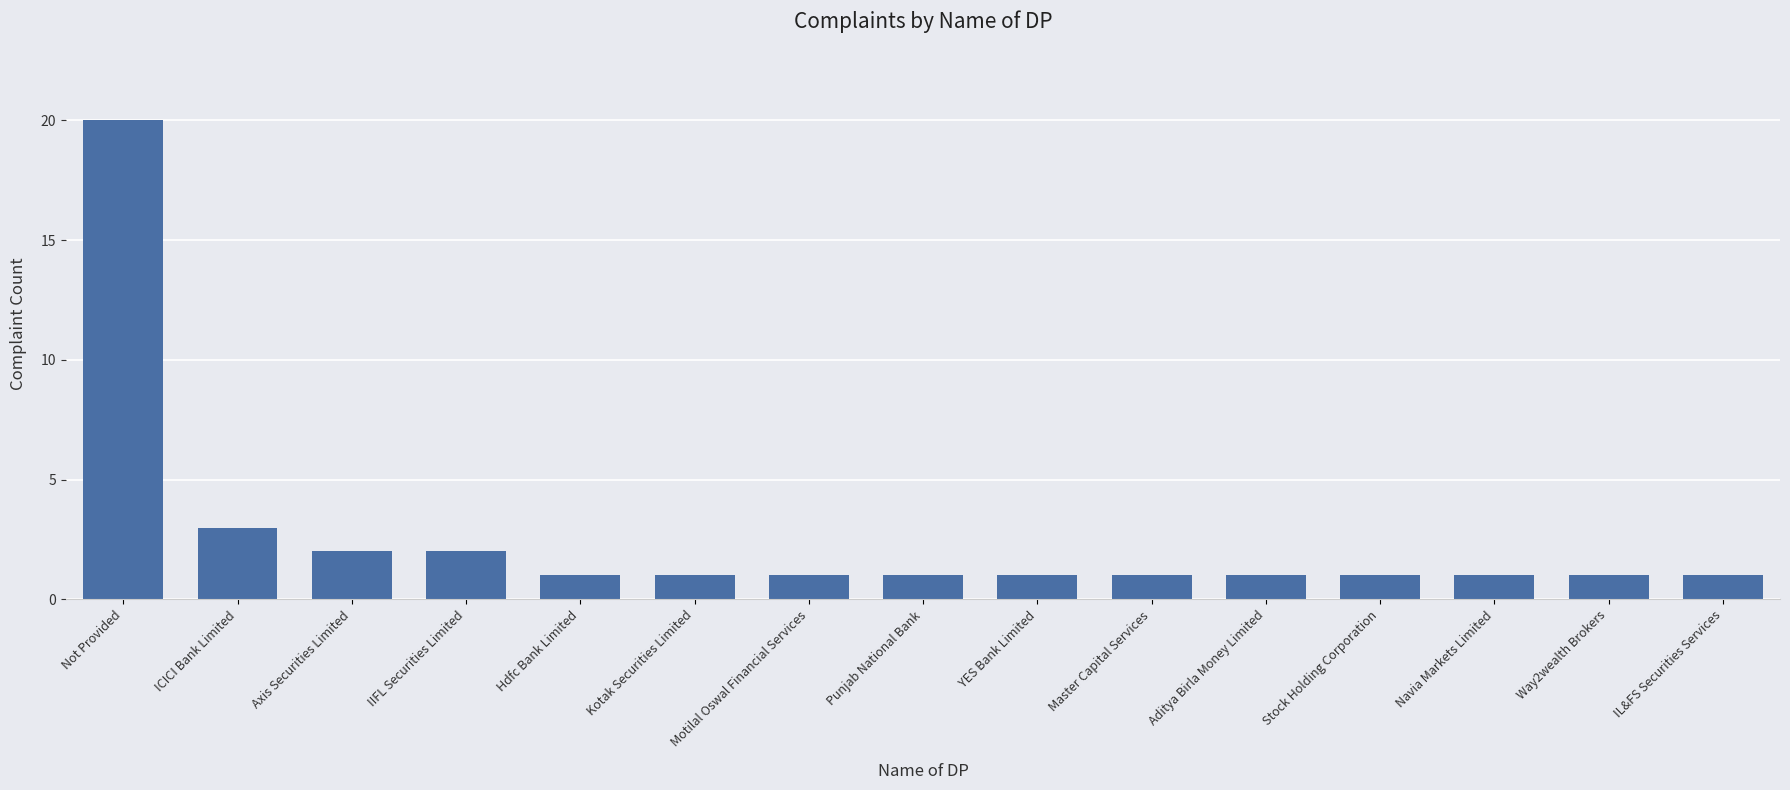

Between YES Bank Limited and ICICI Bank Limited, which is larger?

ICICI Bank Limited